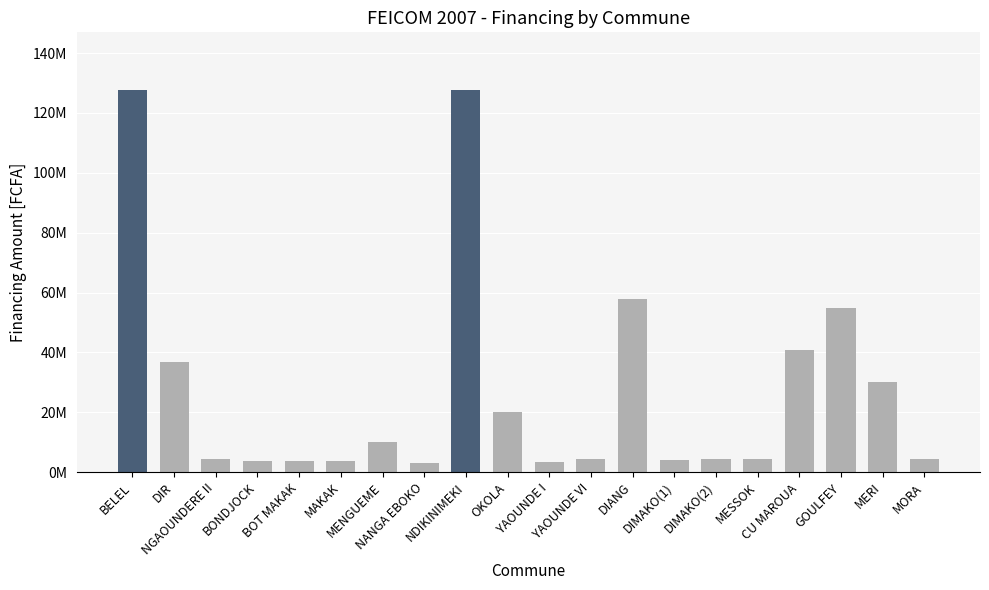

Are the bars horizontal?

No